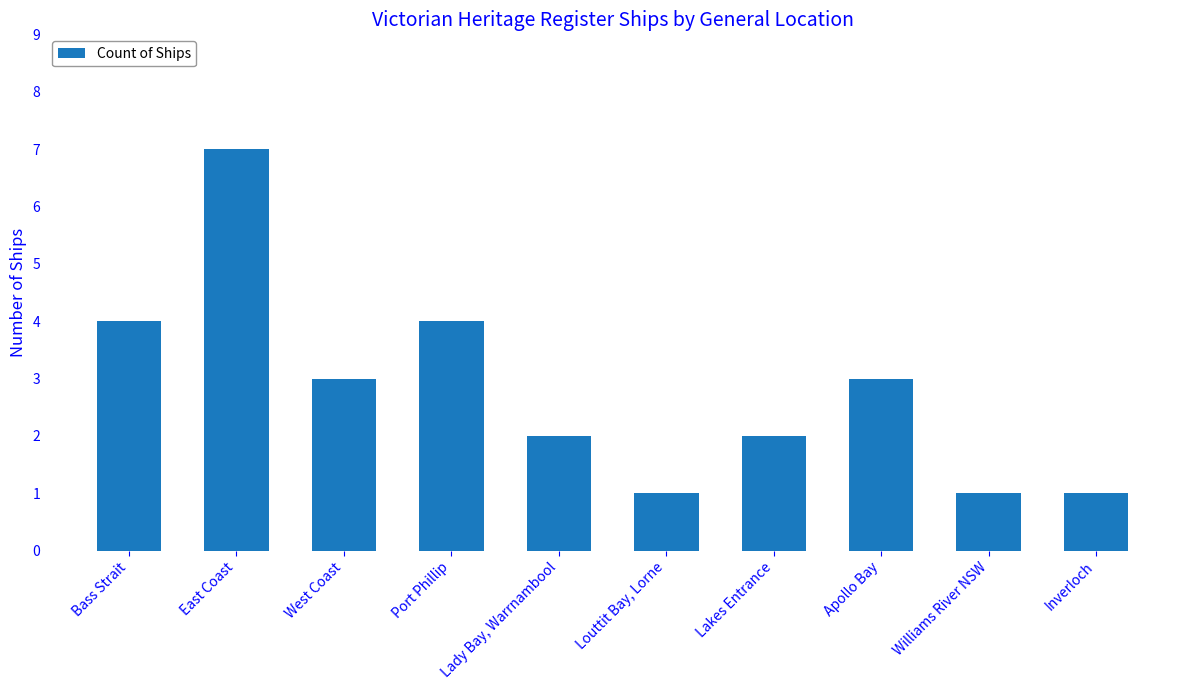

What position from the right is Lakes Entrance?

4